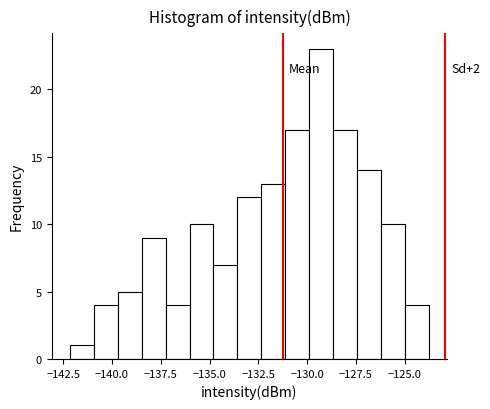

Read against the x-axis, roughly where is the centre of the tallest bar?

-129.5